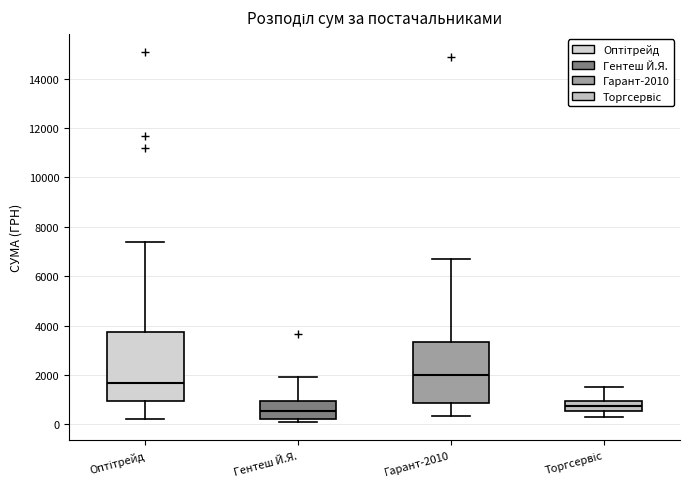

Which box is the tallest, from its lower edge to its upper edge?

Оптітрейд